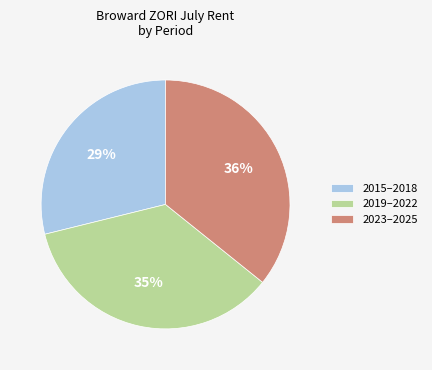

Is there a majority slice in this chart?

No